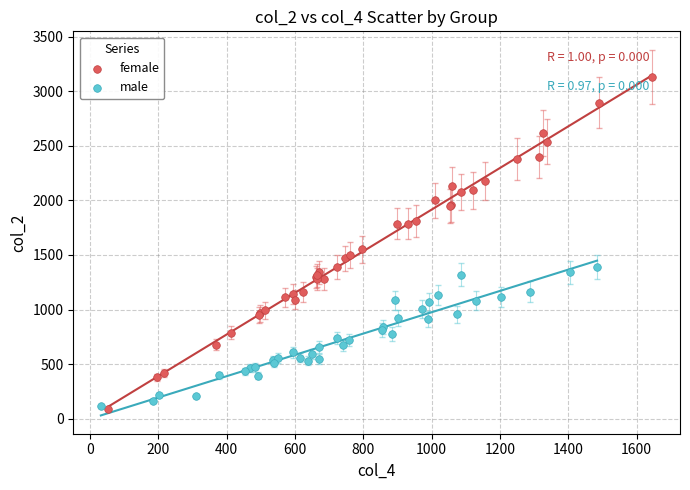

What are all the series names shown in the legend?

female, male